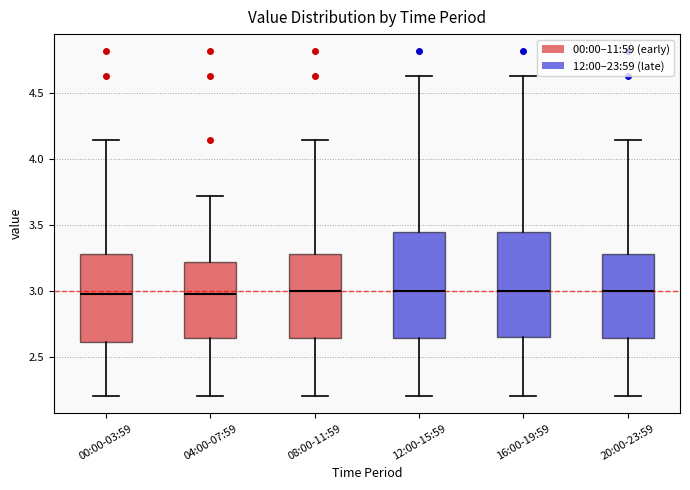

Where does the median line of the box for 16:00-19:59 sit on the y-axis? The values are not printed on the chart, so give them approximately, as read against the axis.

3.00